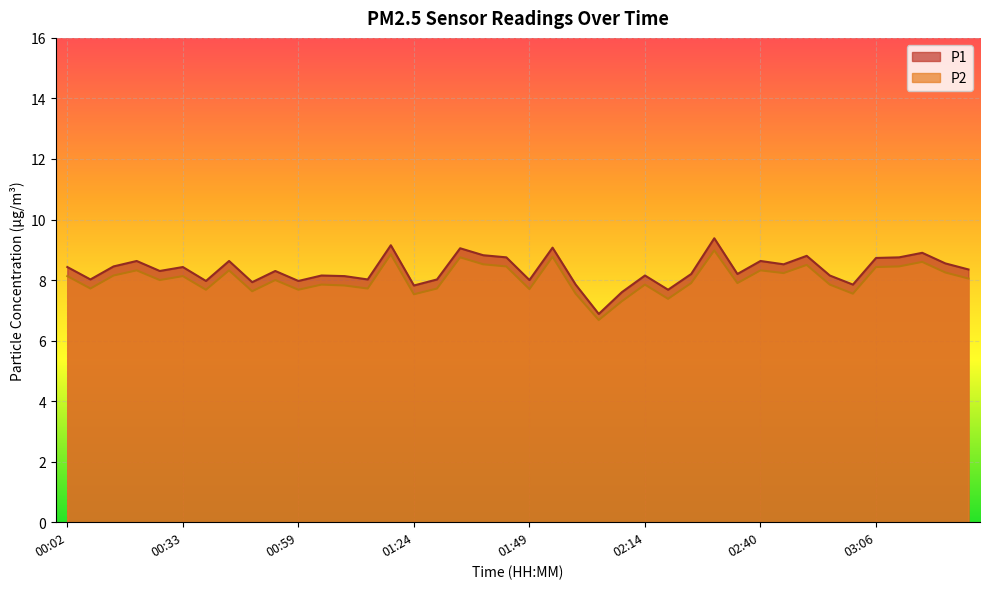

Rank the series by their maximum value, from highest to lowest.

P1, P2